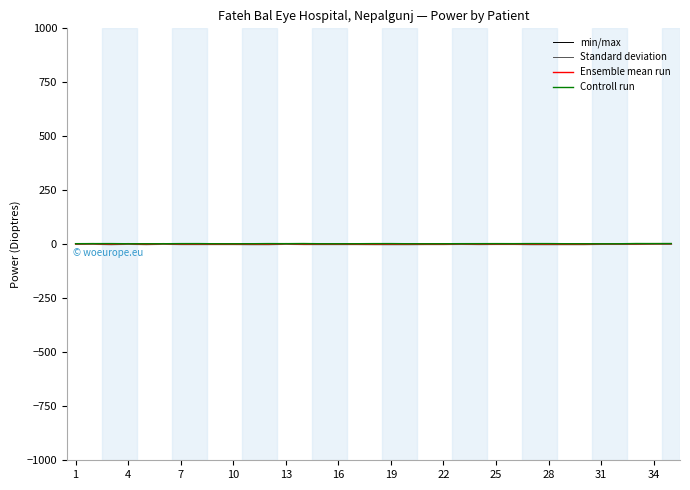

In Standard deviation, how many points are lower than both neighbors (excluding endpoints)?

3